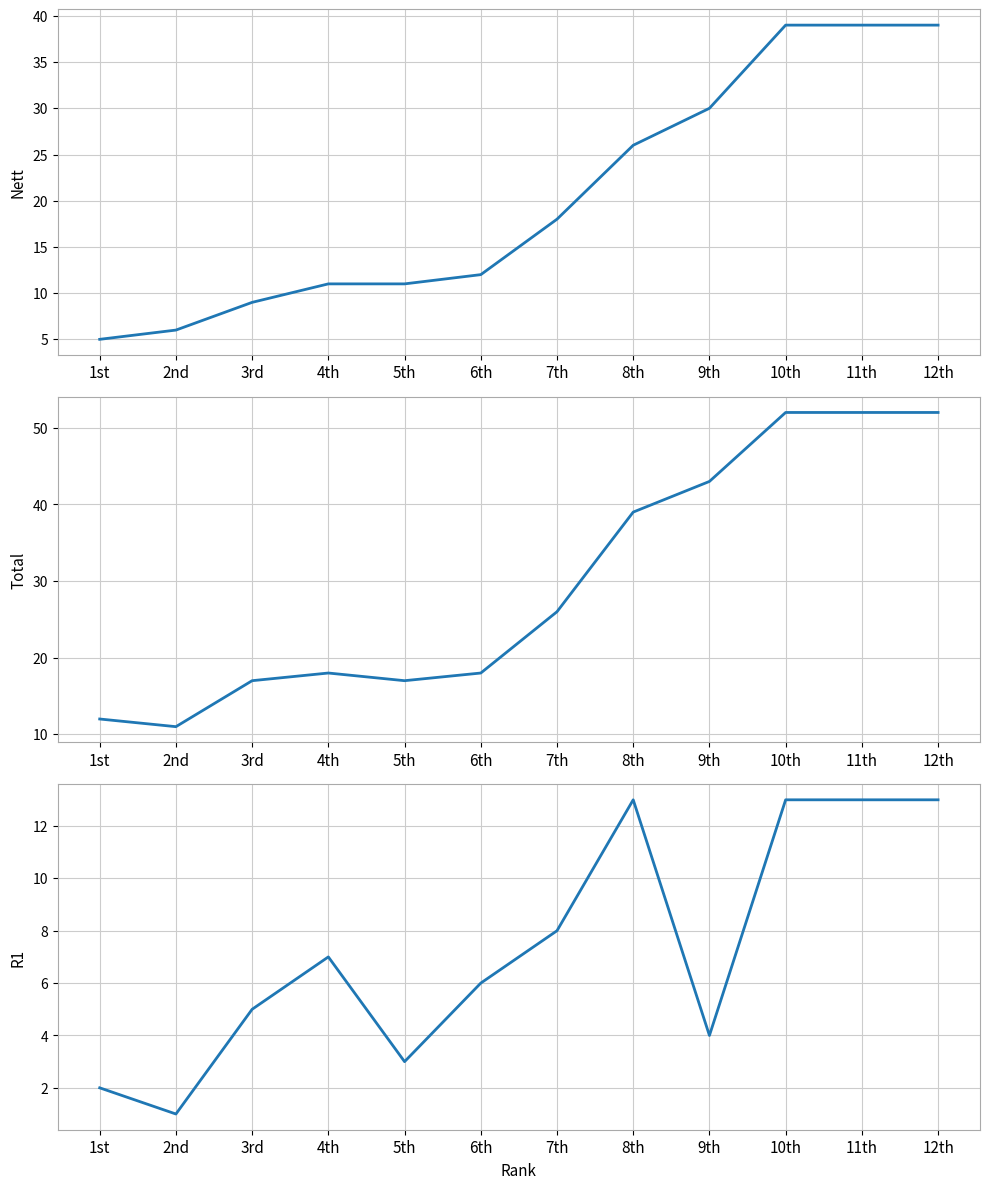

The value of Total at 3rd is 17. True or false?

True